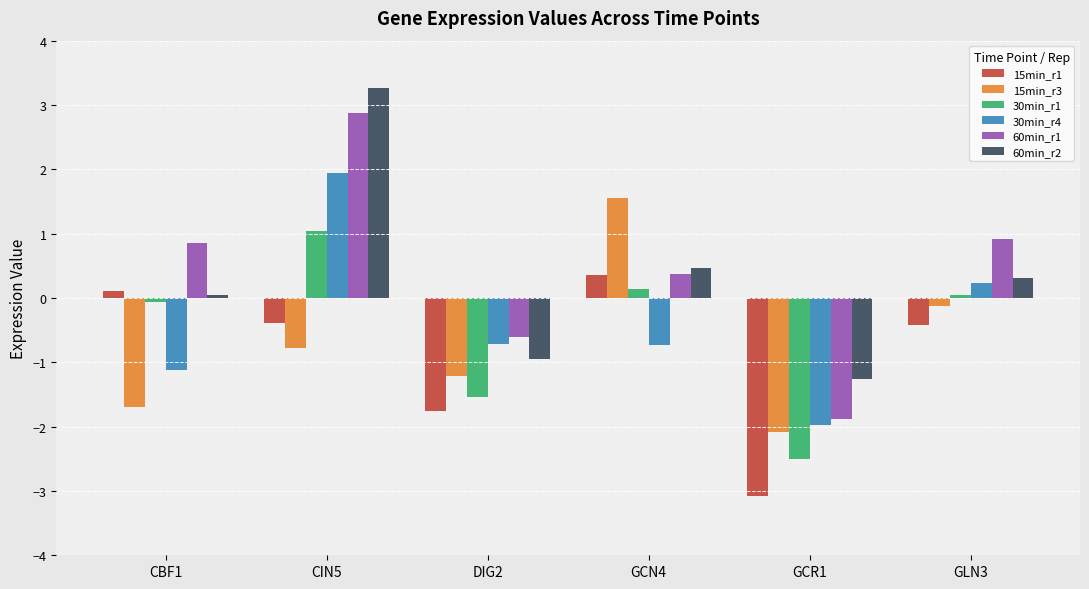

What is the difference between the 60min_r1 values at CBF1 and DIG2?

1.5